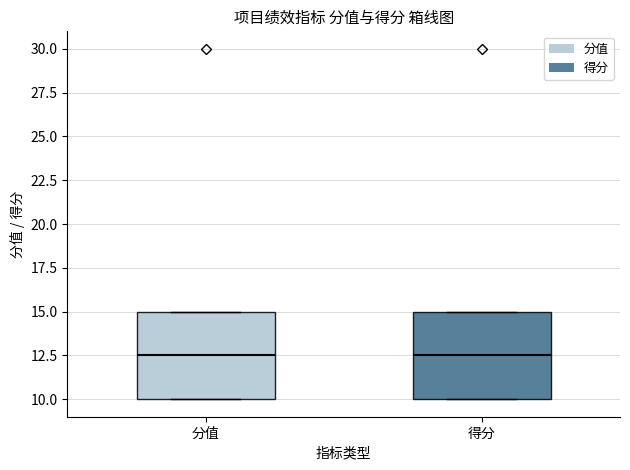

Where is the upper edge of the box for 分值 on the y-axis? The values are not printed on the chart, so give them approximately, as read against the axis.

15.0